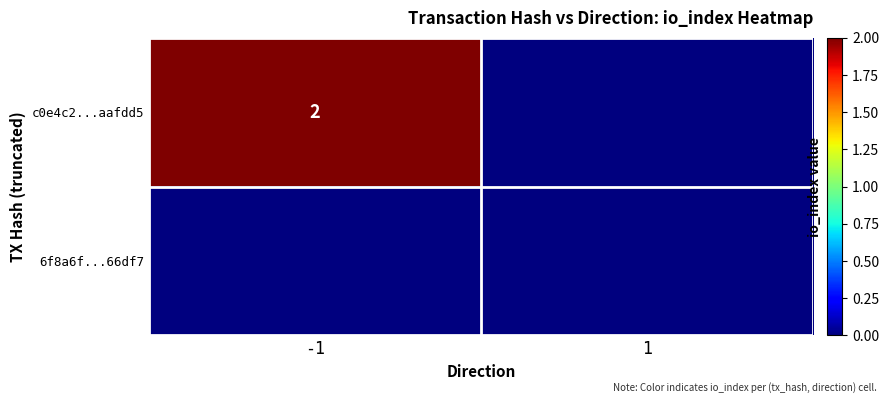

What is the sum of all c0e4c2...aafdd5 values?

2